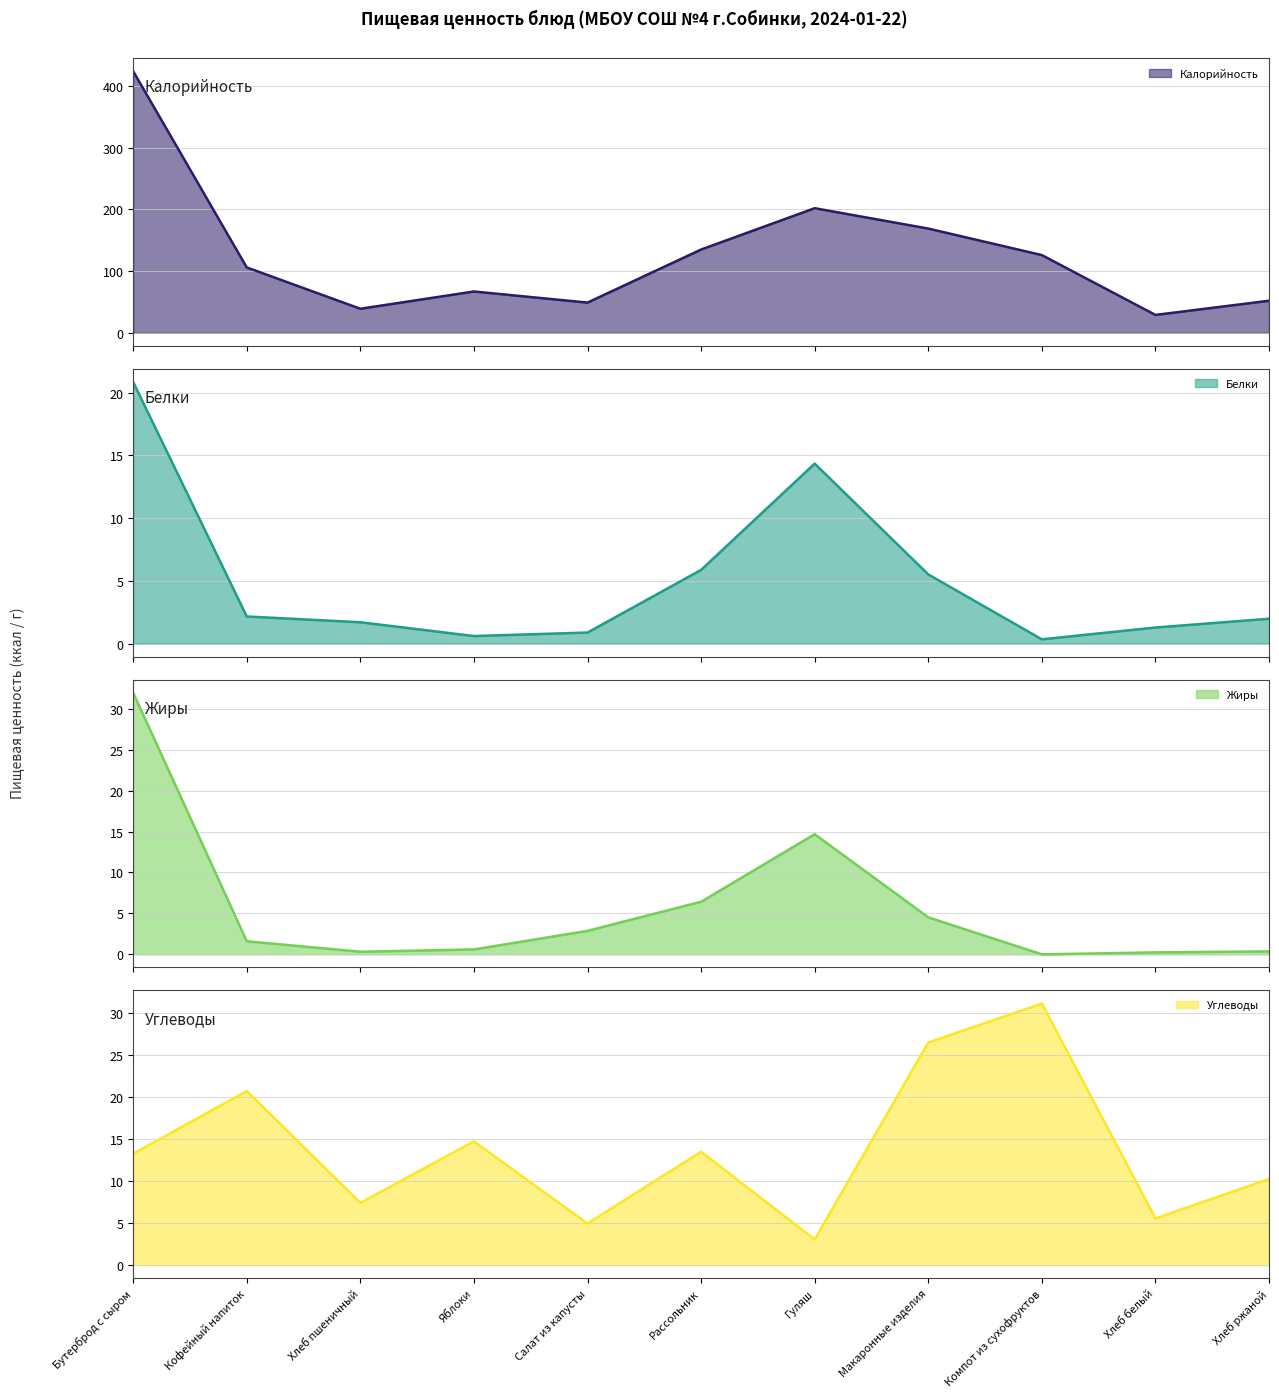

What is the sum of all Углеводы values?

150.8